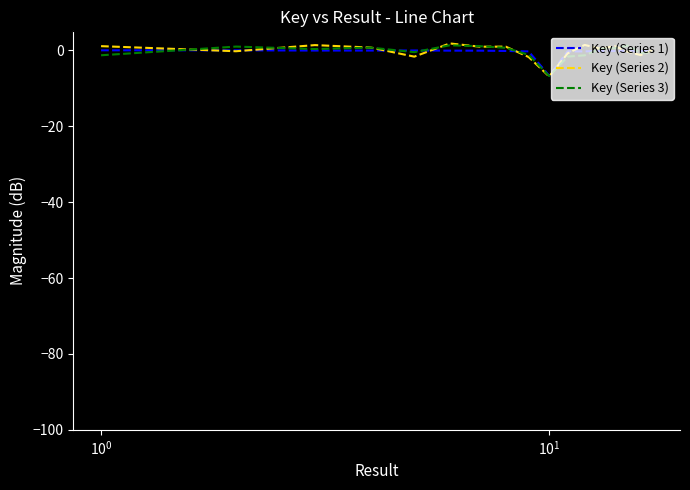

What is the smallest value displayed?

-6.9